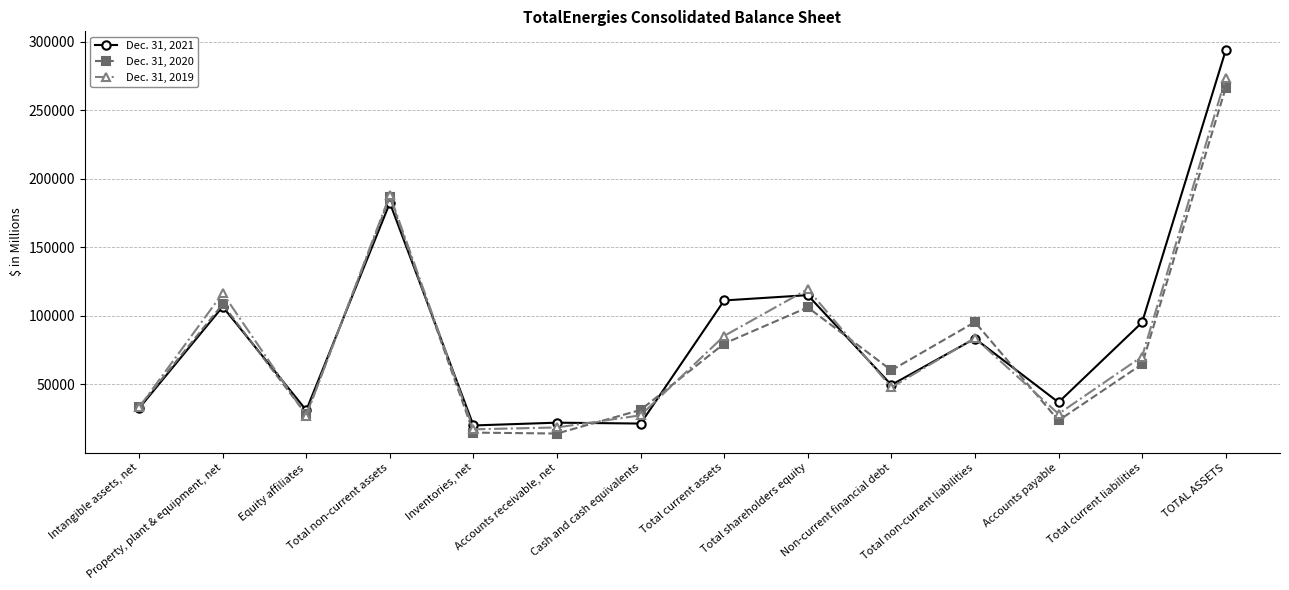

What is the minimum value for Dec. 31, 2021?

19952